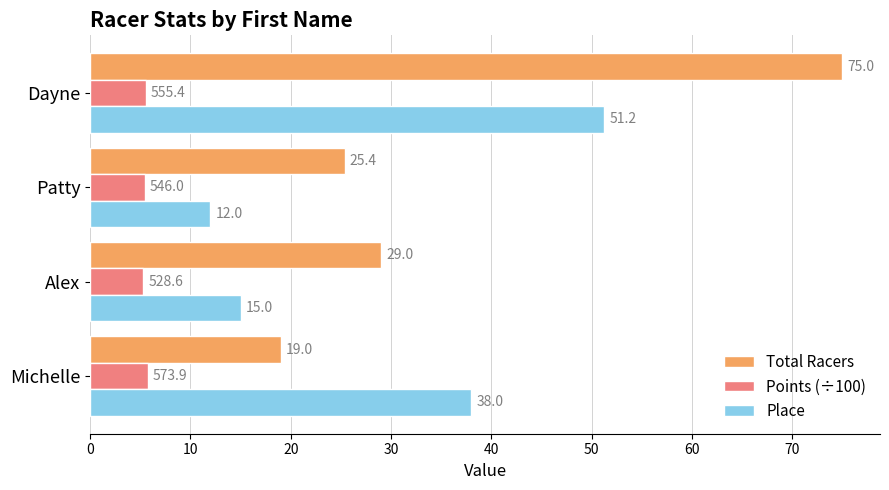

What is the greatest value displayed?

75.0